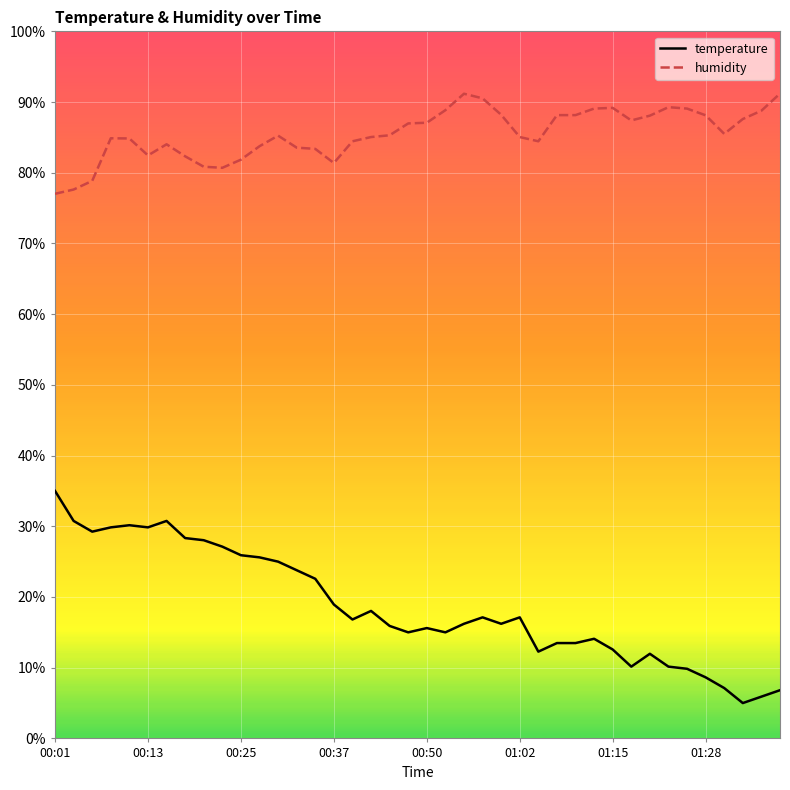

What is the sum of all humidity values?

3419.4